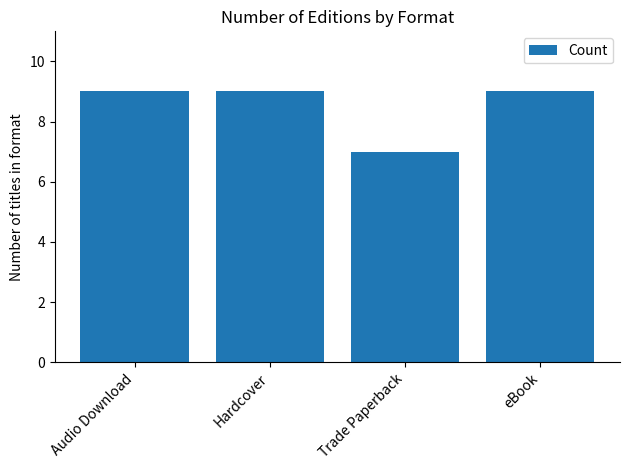

What is the maximum value shown in the chart?

9